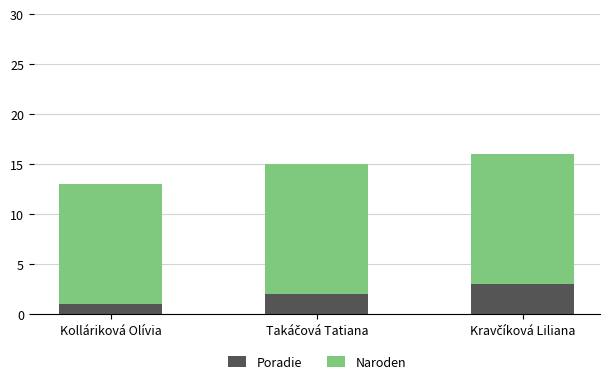

At which label does Poradie reach its minimum?

Kolláriková Olívia